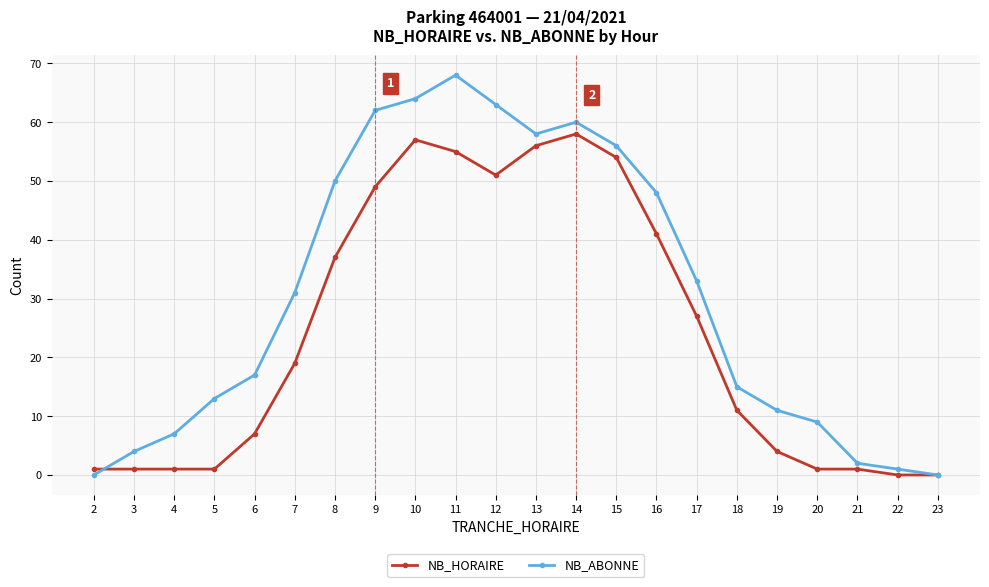

Between 10 and 13, which series saw the biggest shift?

NB_ABONNE